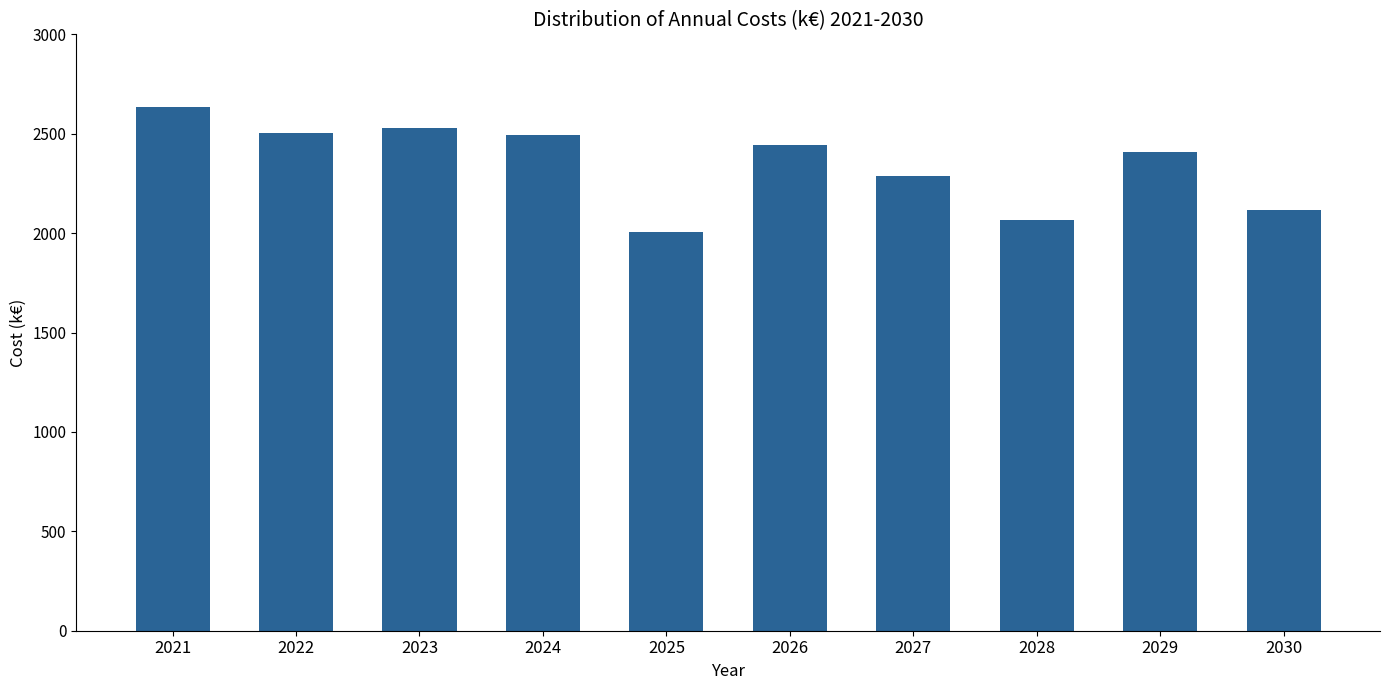

Is it true that the value at 2021 is 719.1?

False